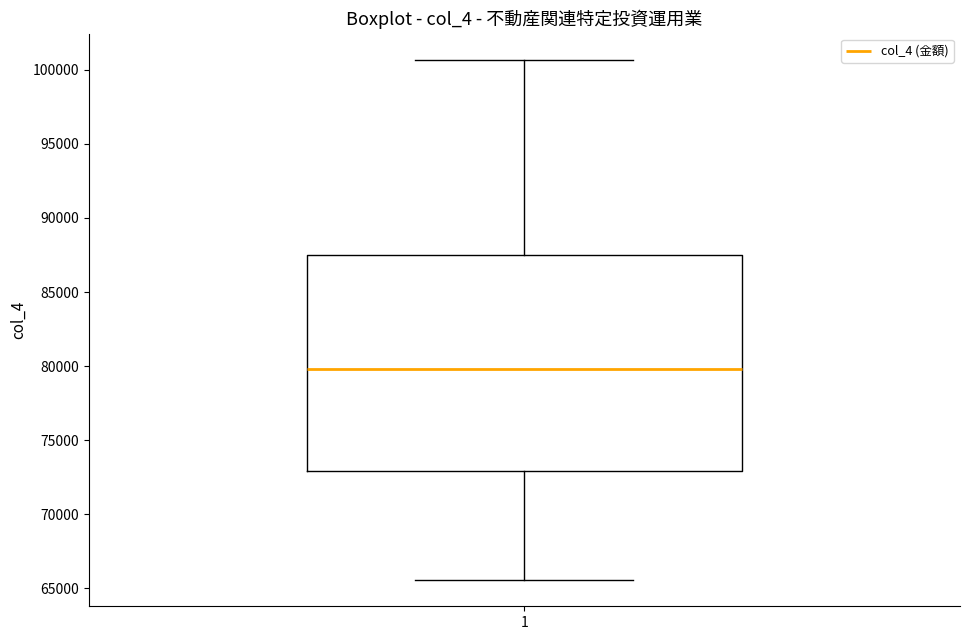

Read this box plot against the y-axis: the position of the median line, the range covered by the box, and the ends of both whiskers. The values are not printed on the chart, so give them approximately, as read against the axis.

median 80000, box 73000 to 87500, whiskers 65500 to 100500